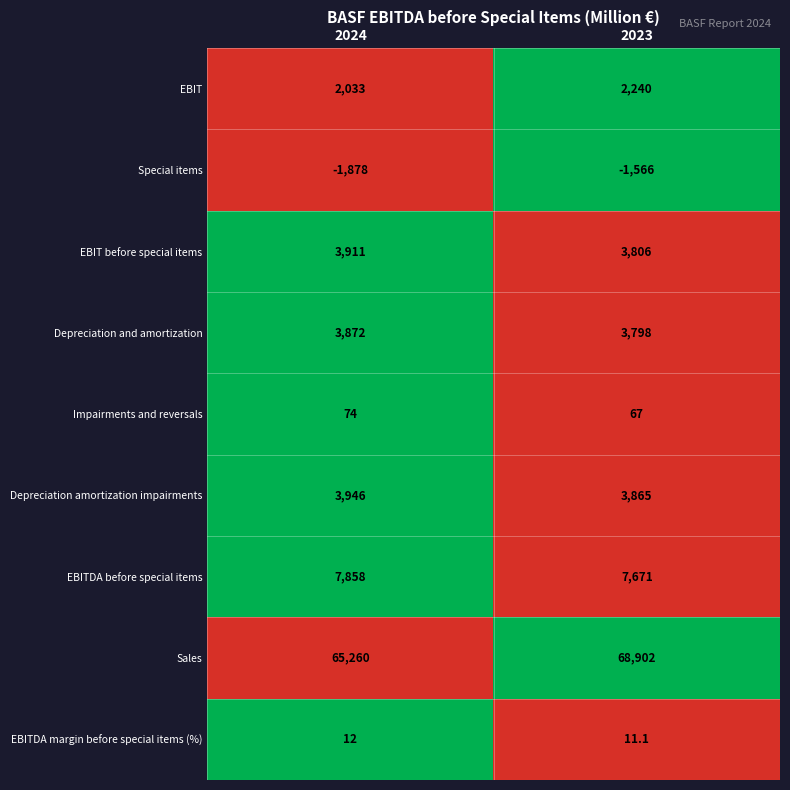

The Depreciation and amortization series shows 2445.2 at 2023. True or false?

False